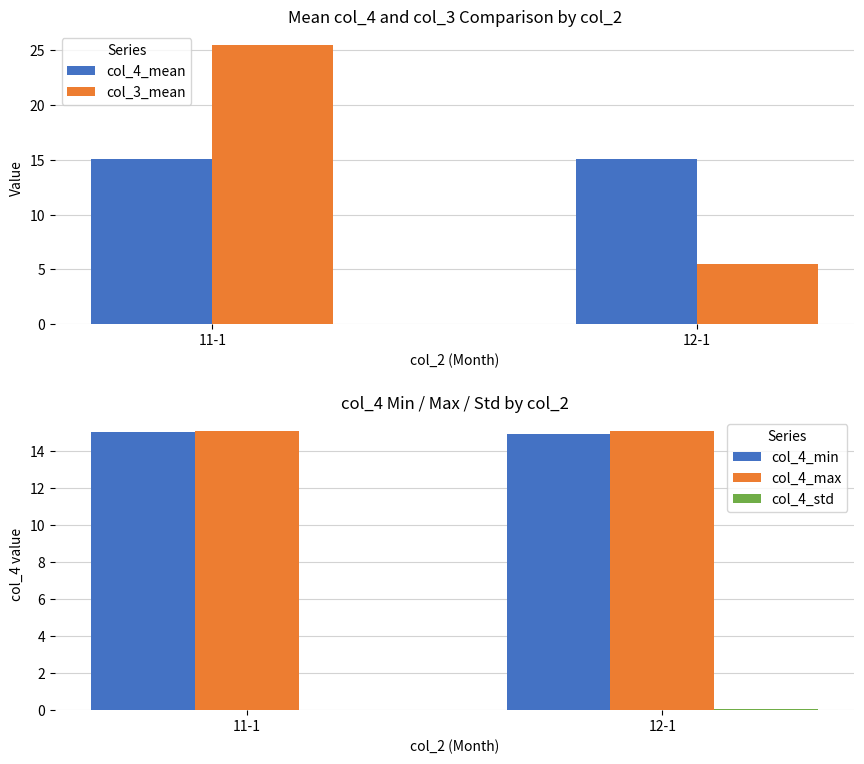

Is the value of col_4_min at 12-1 greater than the value of col_3_mean at 12-1?

Yes